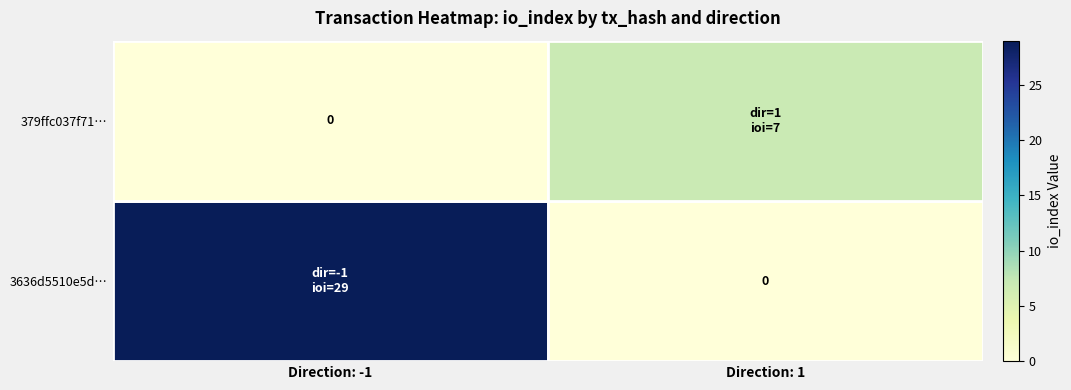

How many distinct data groups are displayed?

2